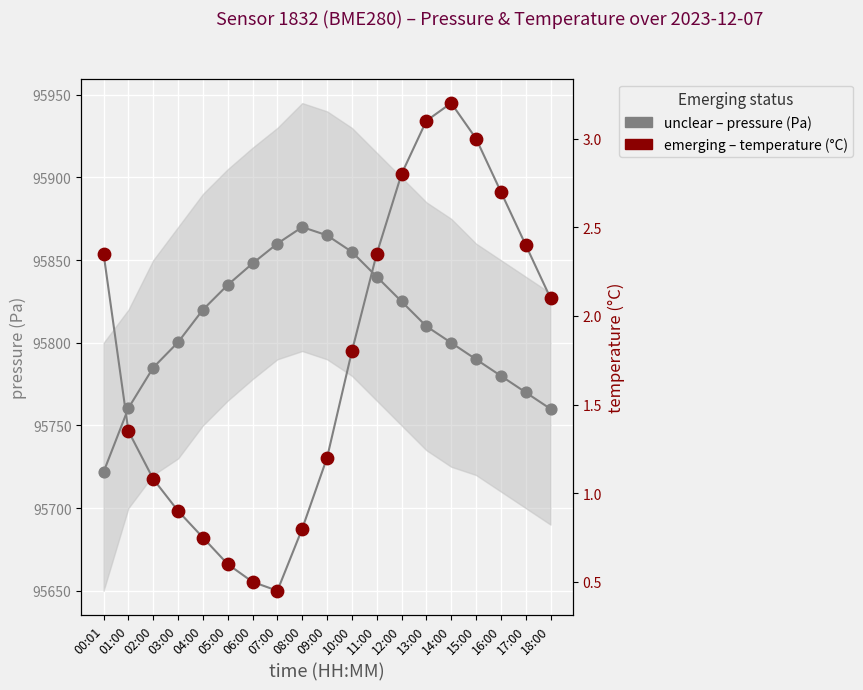

Which series contains the lowest Y value?

temperature (°C)